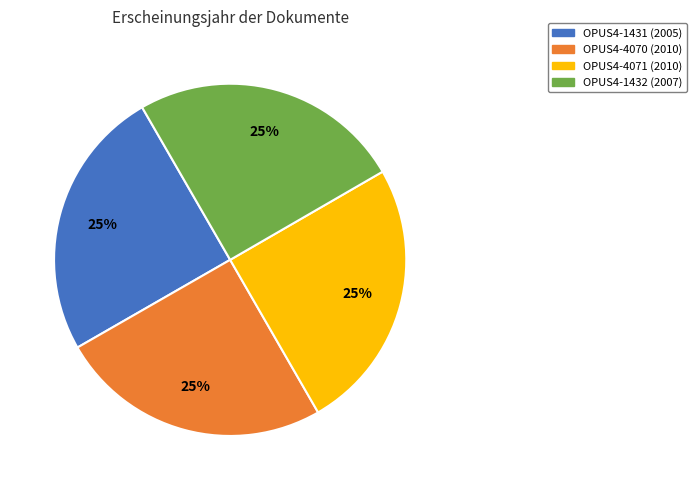

Count the number of slices in the pie.

4